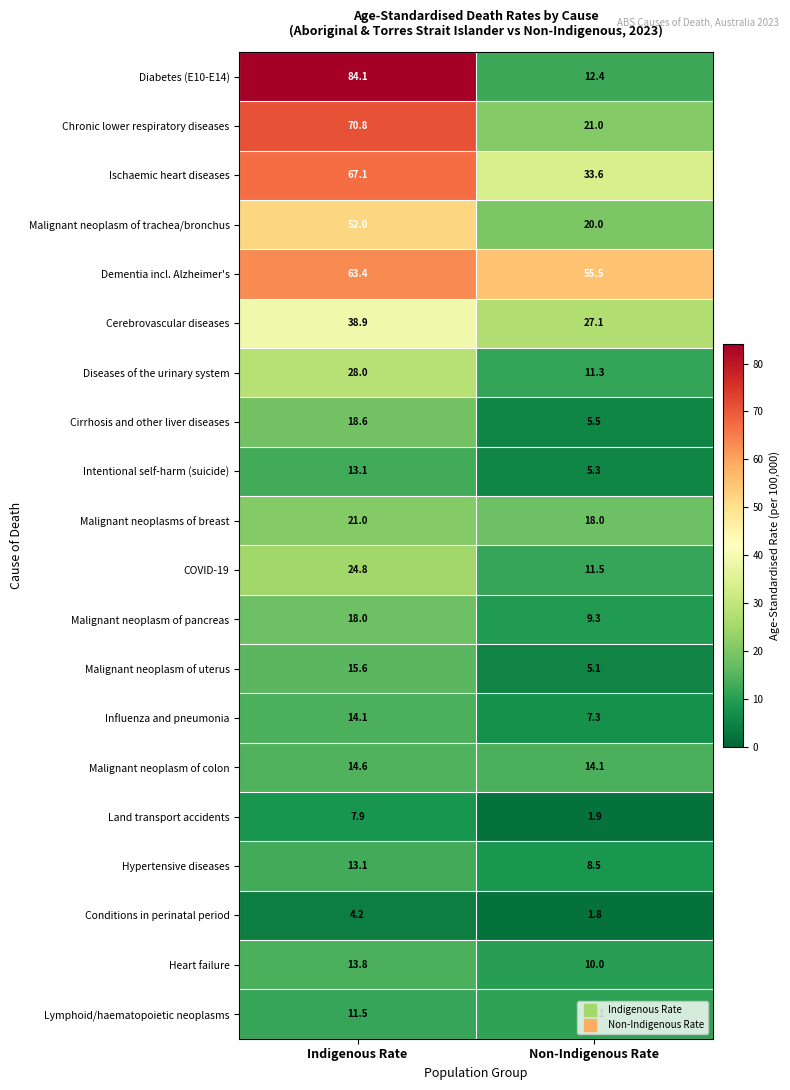

At which label is Land transport accidents closest to 4?

Non-Indigenous Rate